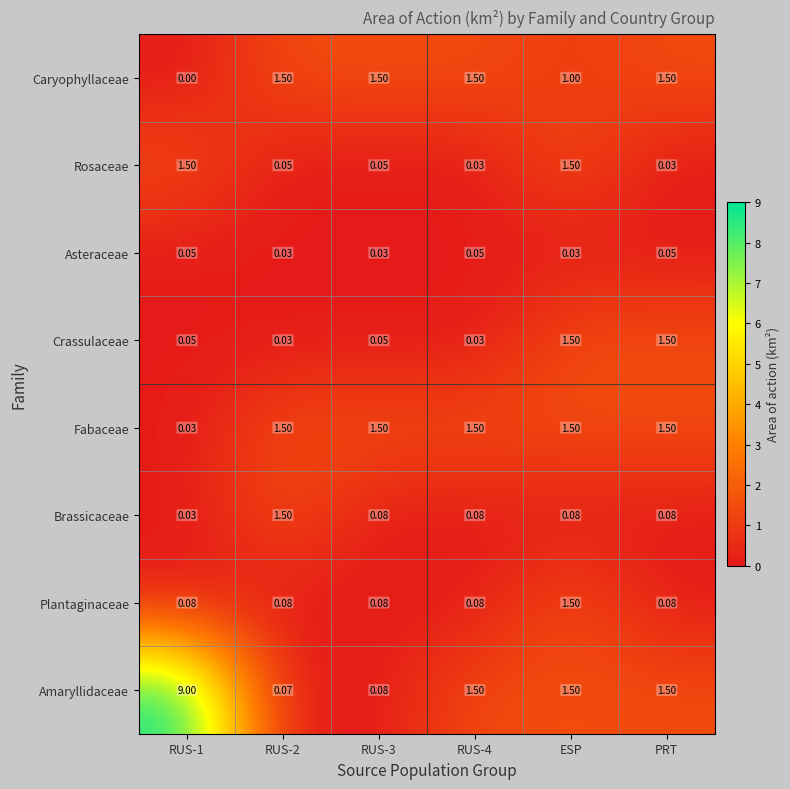

What is the total value across all series at RUS-2?

4.8